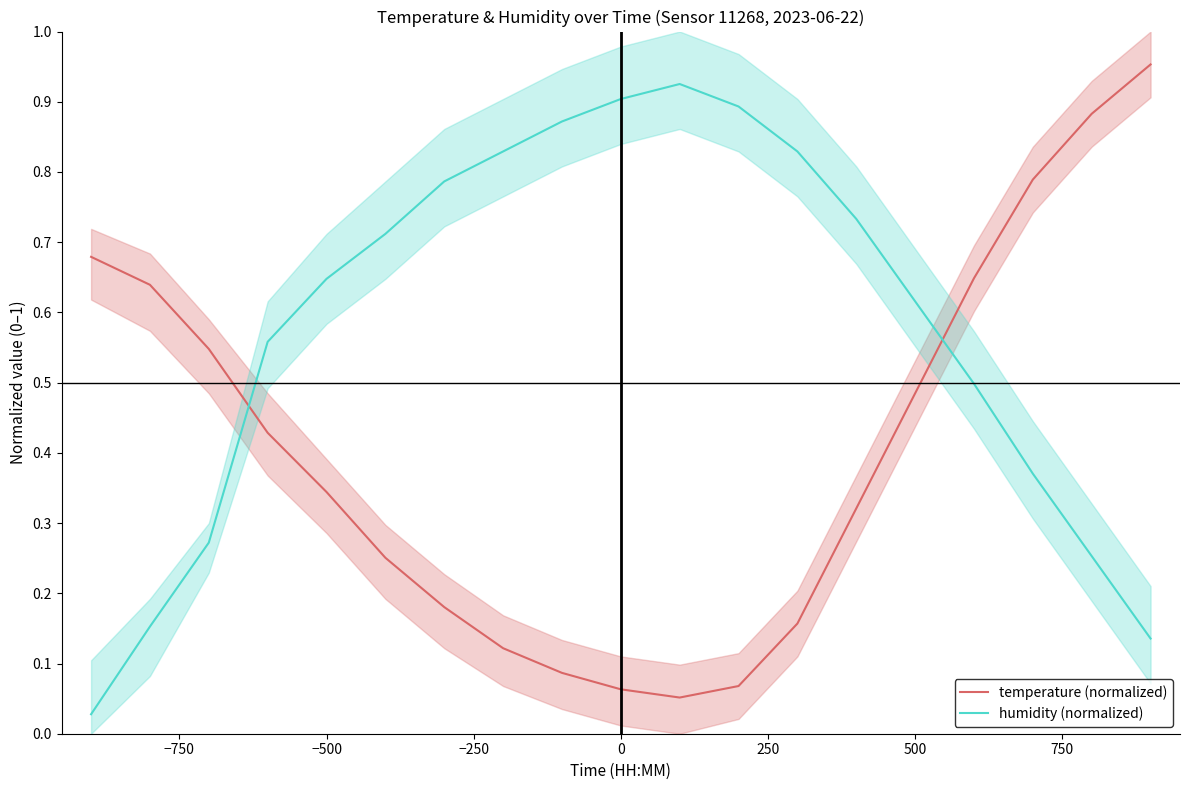

What is the total value across all series at −500?

1.0